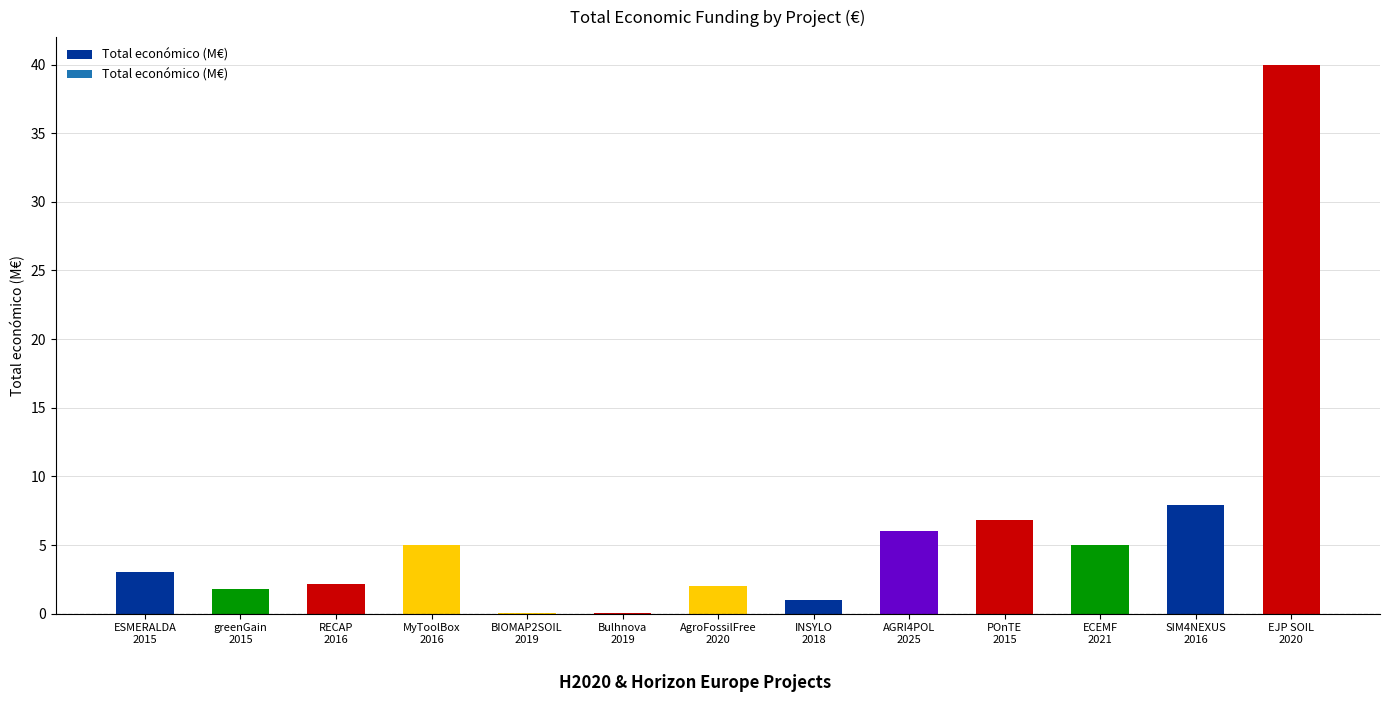

Count the number of data series in this chart.

1